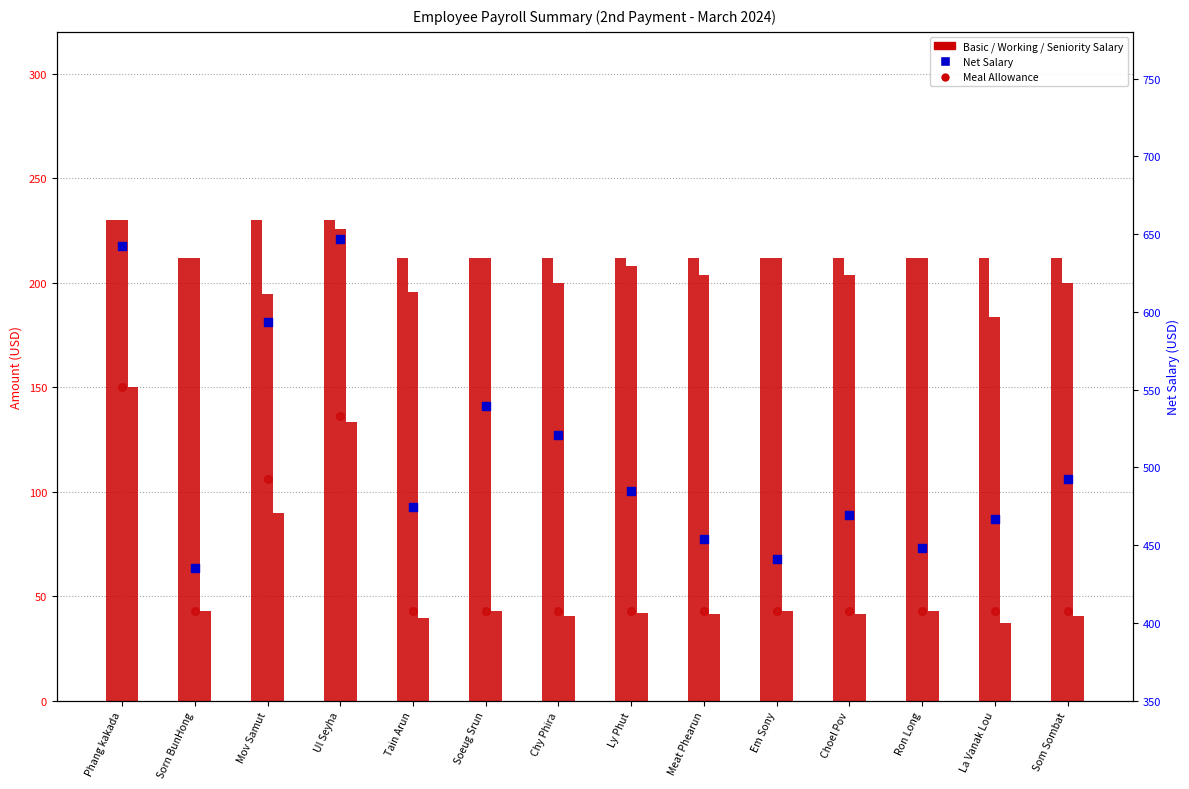

At which category is the sum across all series the highest?

Phang kakada